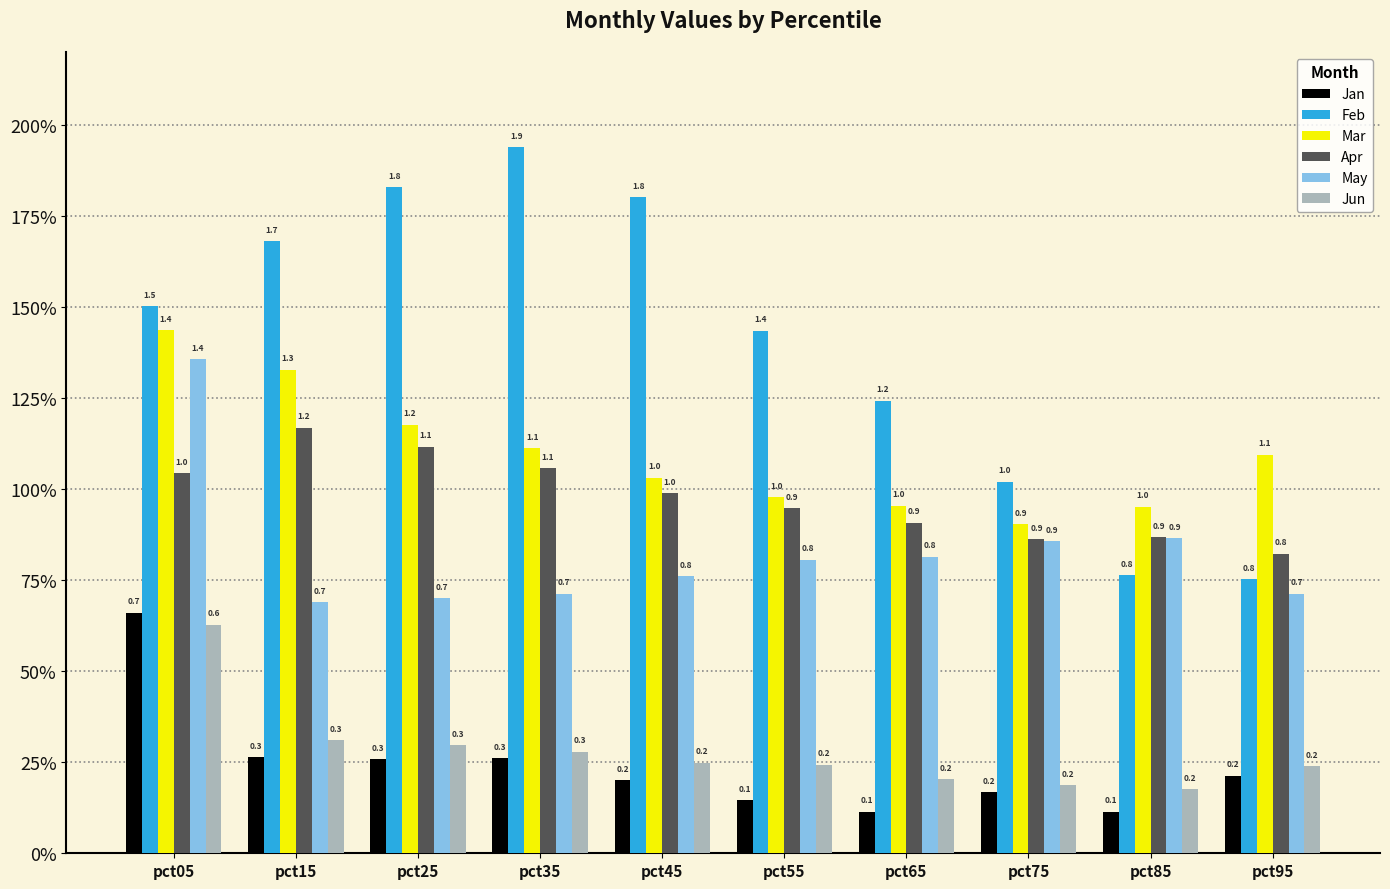

At which category is the sum across all series the highest?

pct05